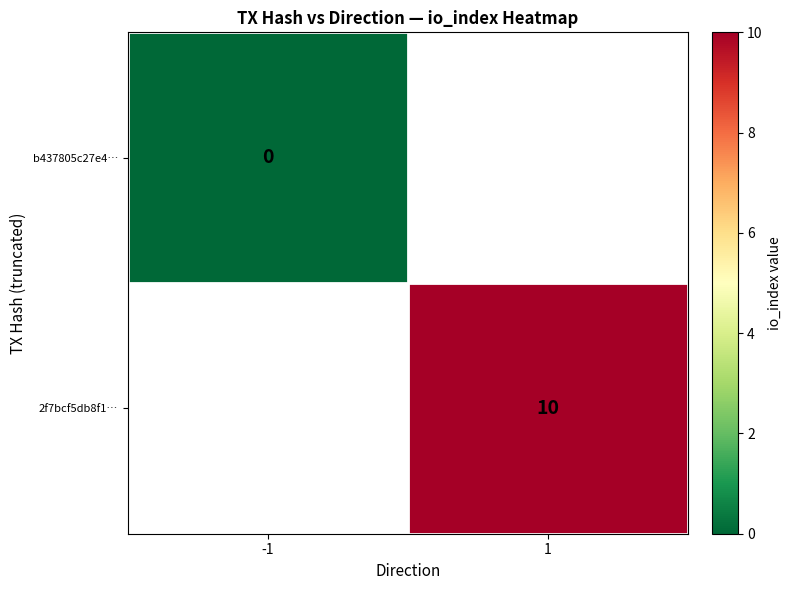

Count the number of data series in this chart.

2